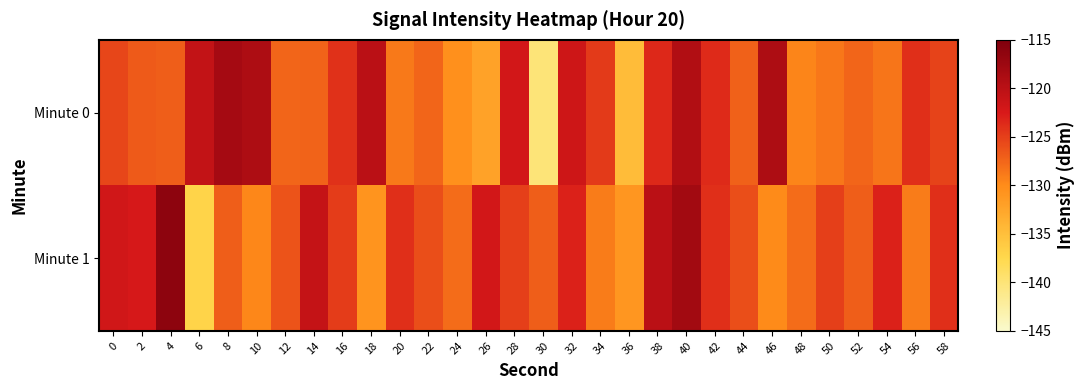

Between 10 and 24, which is larger?

10